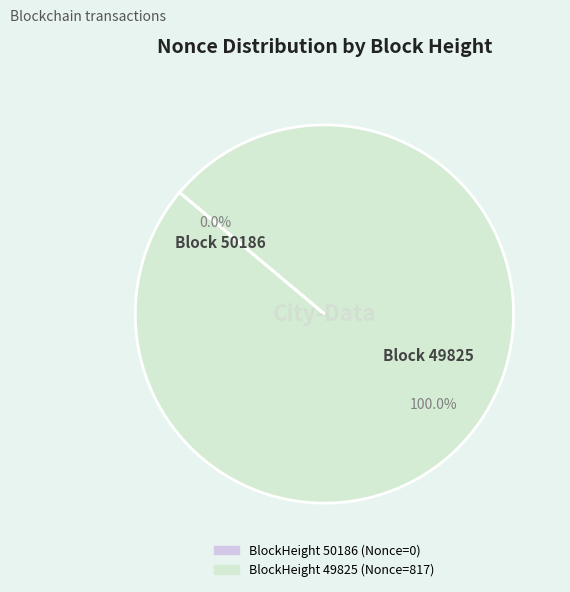

How many slices are in this pie chart?

2